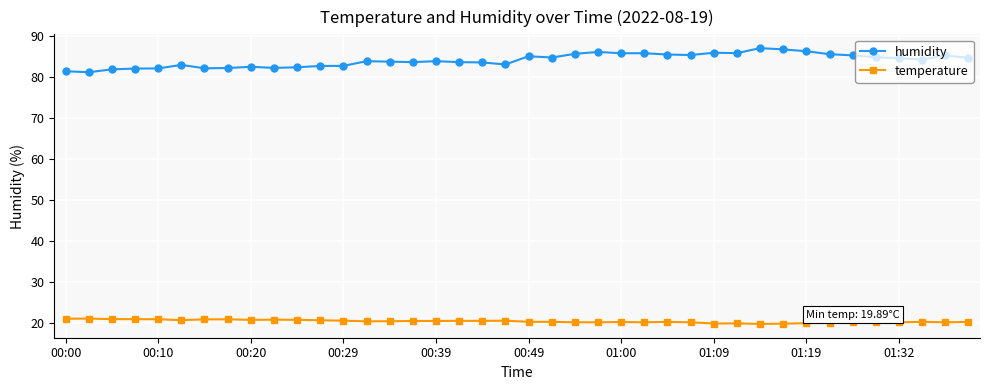

Which series has the largest range (max minus min)?

humidity